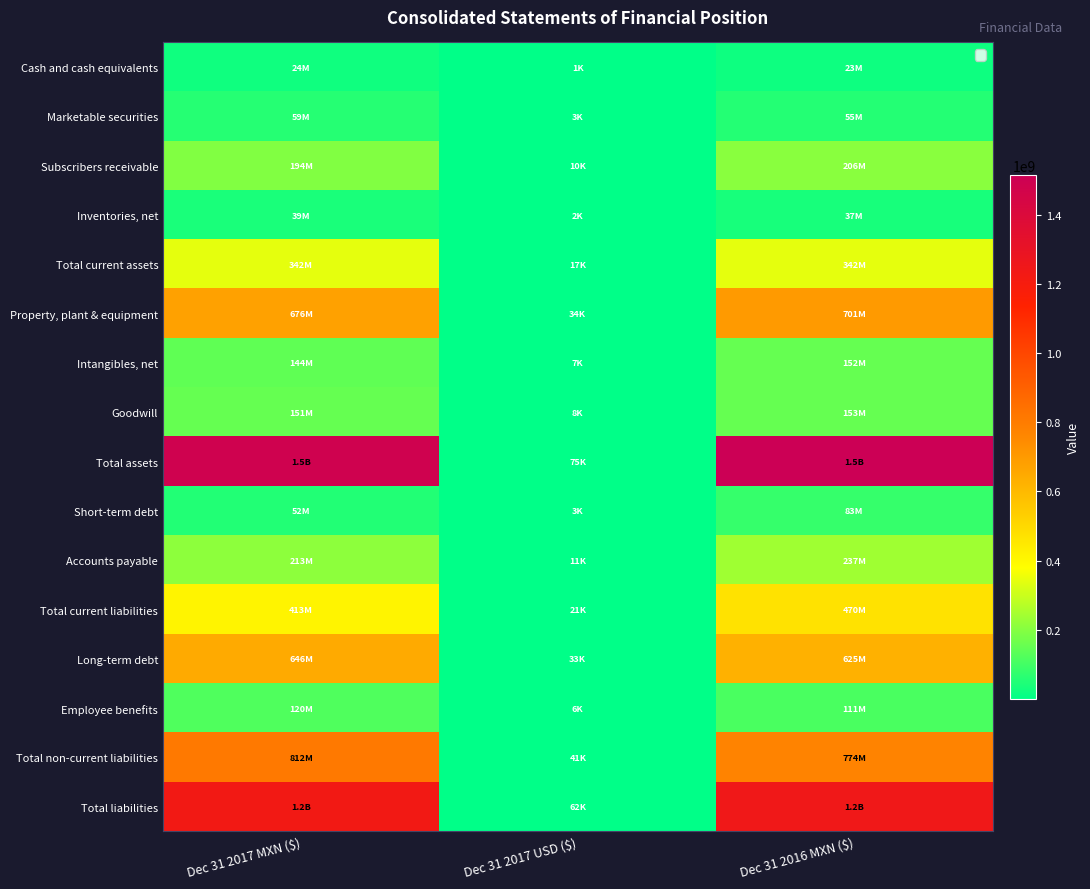

Reading left to right, extract all data points from this chart.

Cash and cash equivalents: Dec 31 2017 MXN ($)=24270473	Dec 31 2017 USD ($)=1227	Dec 31 2016 MXN ($)=23218383
Marketable securities: Dec 31 2017 MXN ($)=59120676	Dec 31 2017 USD ($)=2988	Dec 31 2016 MXN ($)=54857157
Subscribers receivable: Dec 31 2017 MXN ($)=193776144	Dec 31 2017 USD ($)=9793	Dec 31 2016 MXN ($)=205774539
Inventories, net: Dec 31 2017 MXN ($)=38809565	Dec 31 2017 USD ($)=1961	Dec 31 2016 MXN ($)=36871292
Total current assets: Dec 31 2017 MXN ($)=342235218	Dec 31 2017 USD ($)=17296	Dec 31 2016 MXN ($)=341909007
Property, plant & equipment: Dec 31 2017 MXN ($)=676343198	Dec 31 2017 USD ($)=34182	Dec 31 2016 MXN ($)=701190066
Intangibles, net: Dec 31 2017 MXN ($)=143539626	Dec 31 2017 USD ($)=7254	Dec 31 2016 MXN ($)=152369446
Goodwill: Dec 31 2017 MXN ($)=151463232	Dec 31 2017 USD ($)=7655	Dec 31 2016 MXN ($)=152632635
Total assets: Dec 31 2017 MXN ($)=1486211852	Dec 31 2017 USD ($)=75112	Dec 31 2016 MXN ($)=1515042274
Short-term debt: Dec 31 2017 MXN ($)=51745841	Dec 31 2017 USD ($)=2615	Dec 31 2016 MXN ($)=82607259
Accounts payable: Dec 31 2017 MXN ($)=212673407	Dec 31 2017 USD ($)=10749	Dec 31 2016 MXN ($)=237265126
Total current liabilities: Dec 31 2017 MXN ($)=413336497	Dec 31 2017 USD ($)=20891	Dec 31 2016 MXN ($)=470003249
Long-term debt: Dec 31 2017 MXN ($)=646139058	Dec 31 2017 USD ($)=32655	Dec 31 2016 MXN ($)=625194144
Employee benefits: Dec 31 2017 MXN ($)=120297139	Dec 31 2017 USD ($)=6080	Dec 31 2016 MXN ($)=111048867
Total non-current liabilities: Dec 31 2017 MXN ($)=812241838	Dec 31 2017 USD ($)=41050	Dec 31 2016 MXN ($)=774015258
Total liabilities: Dec 31 2017 MXN ($)=1225578335	Dec 31 2017 USD ($)=61941	Dec 31 2016 MXN ($)=1244018507